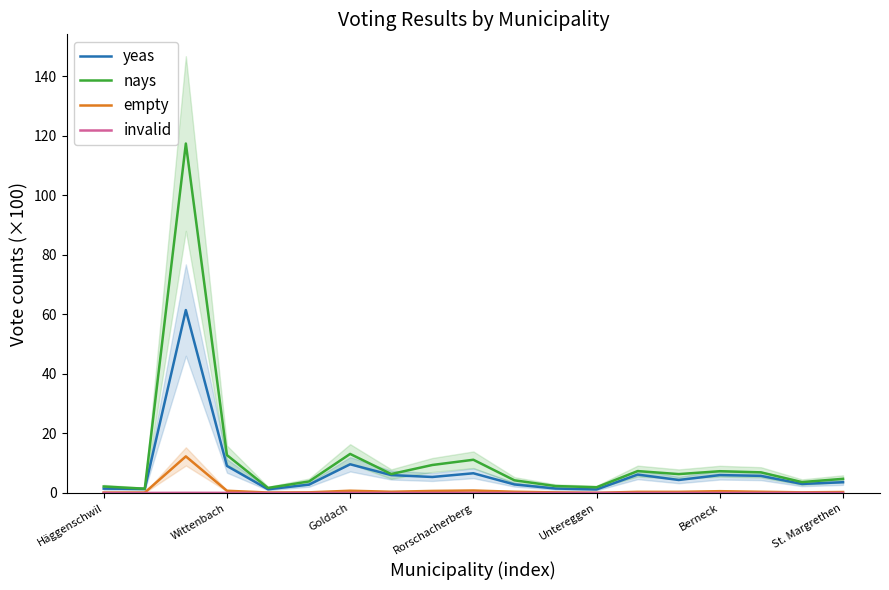

What is the average value of the nays series?

11.8